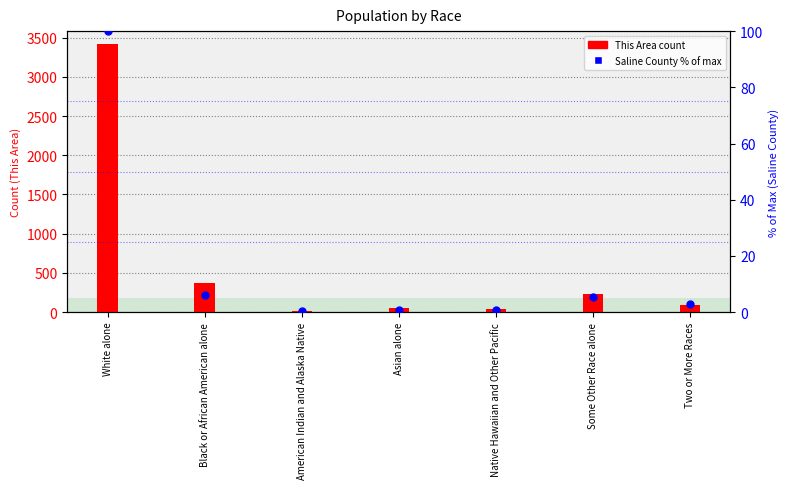

Which series contains the highest Y value?

This Area (count)